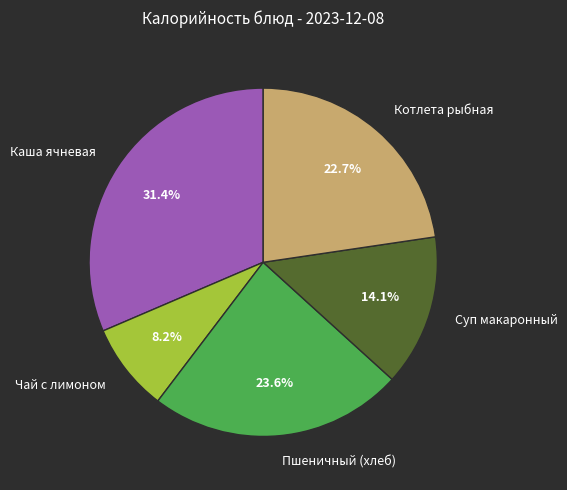

How many slices are in this pie chart?

5